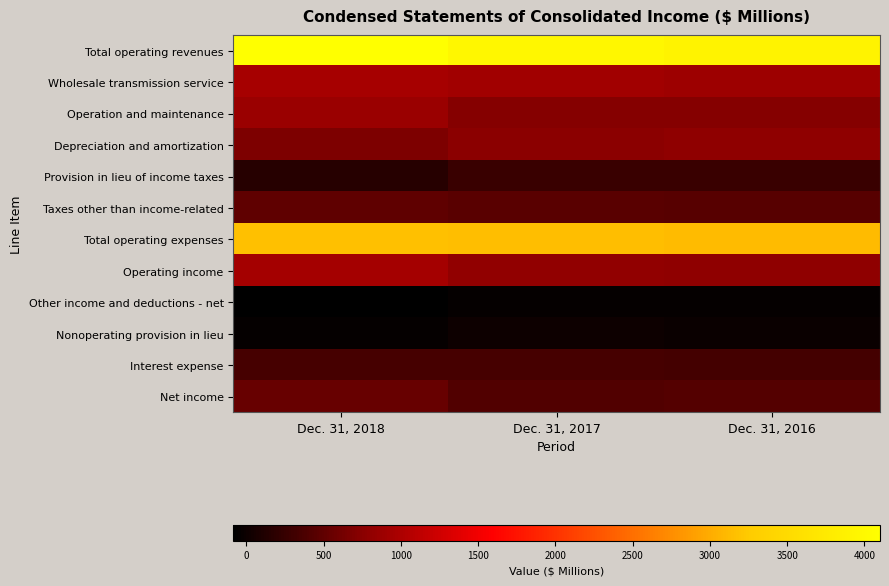

What is the total value across all series at Dec. 31, 2016?

11674